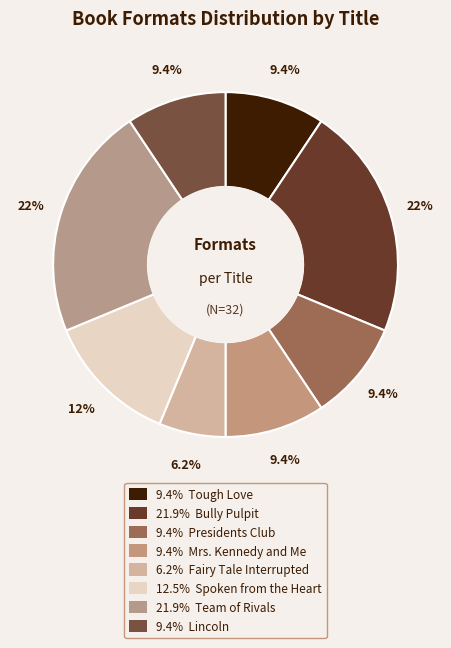

Count the number of slices in the pie.

8